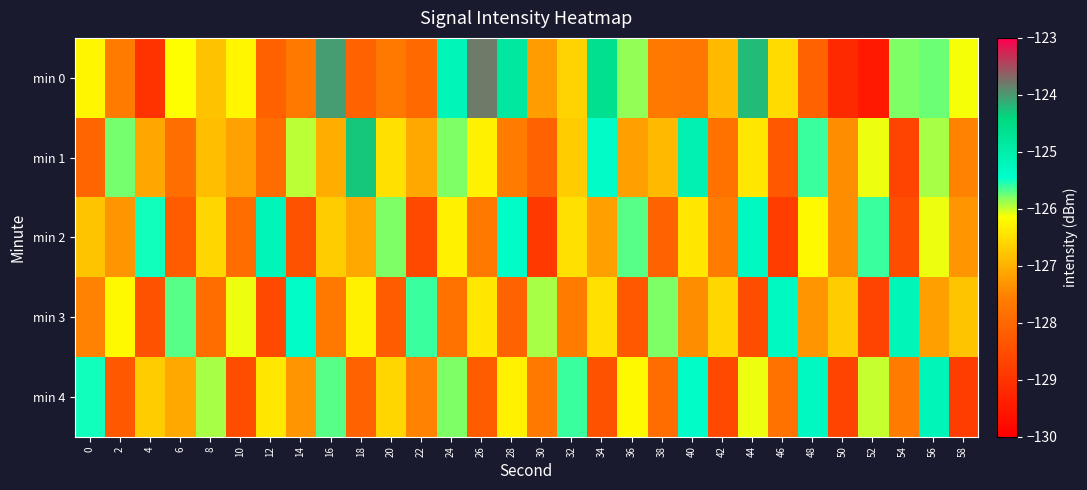

What is the spread (max minus min) of values at 0?

2.5